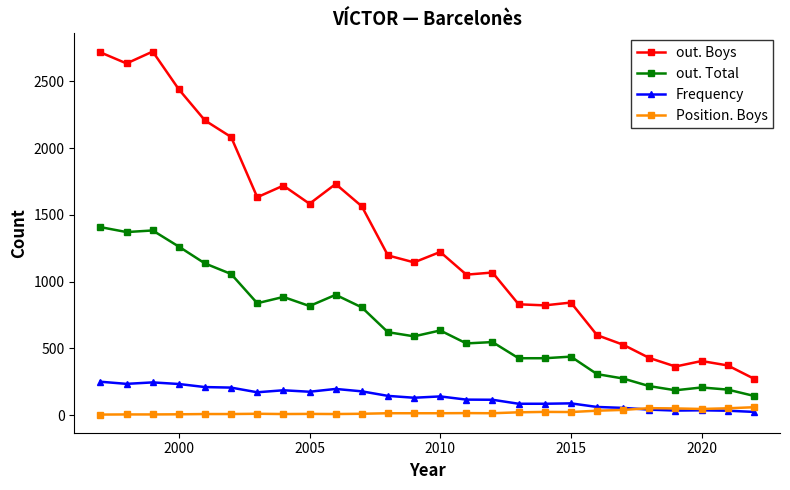

True or false: out. Boys and out. Total intersect in this chart.

False